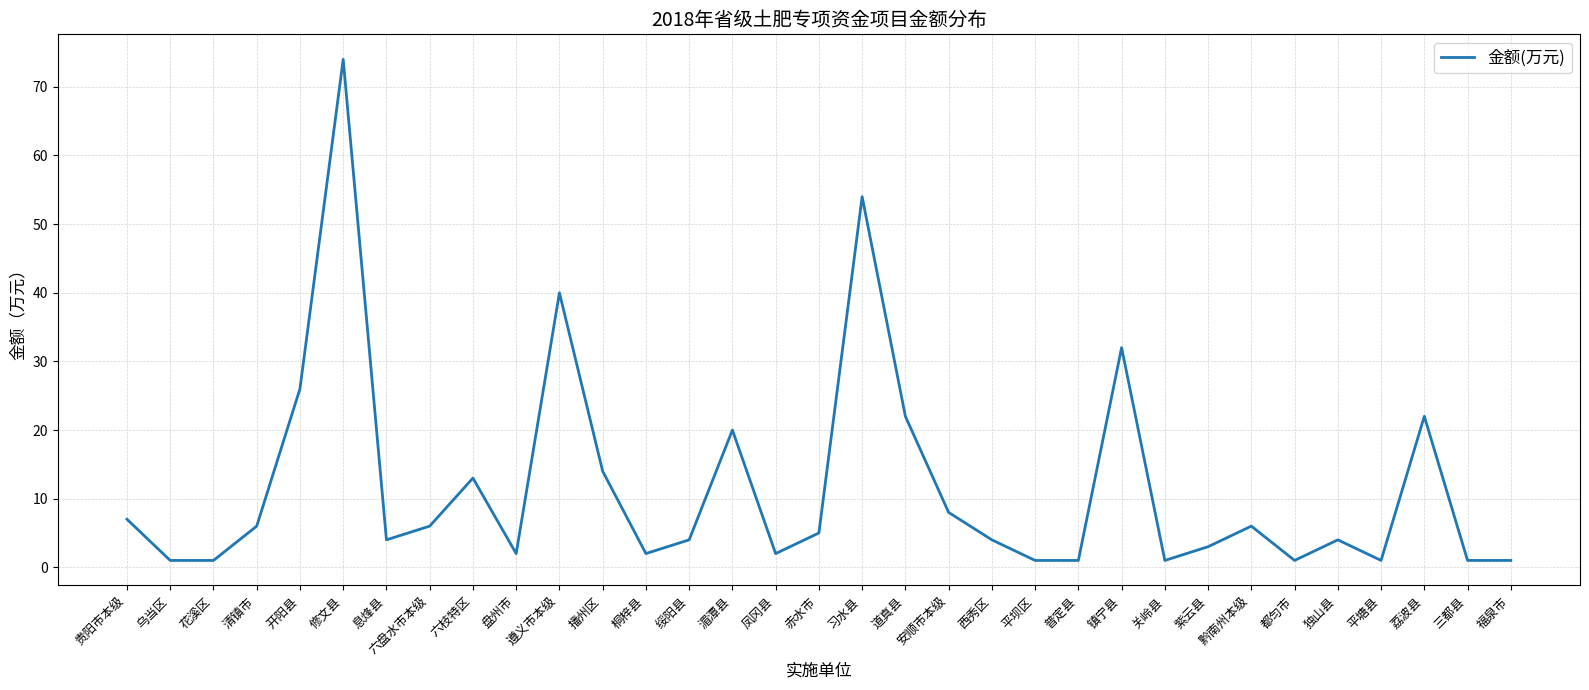

What is the greatest value displayed?

74